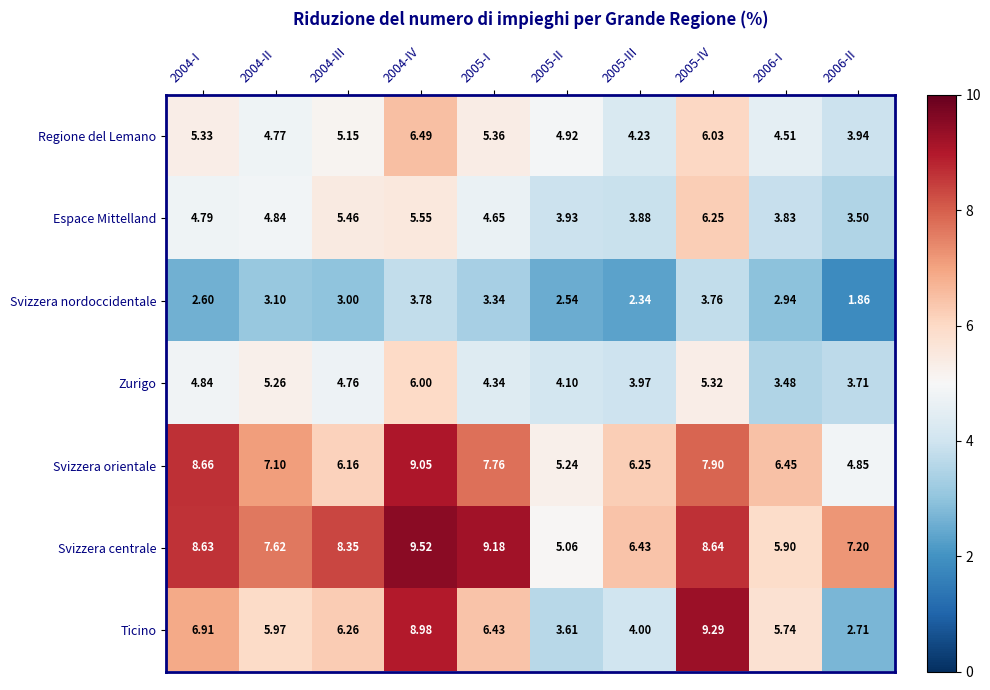

Which series has the widest spread of values?

Ticino